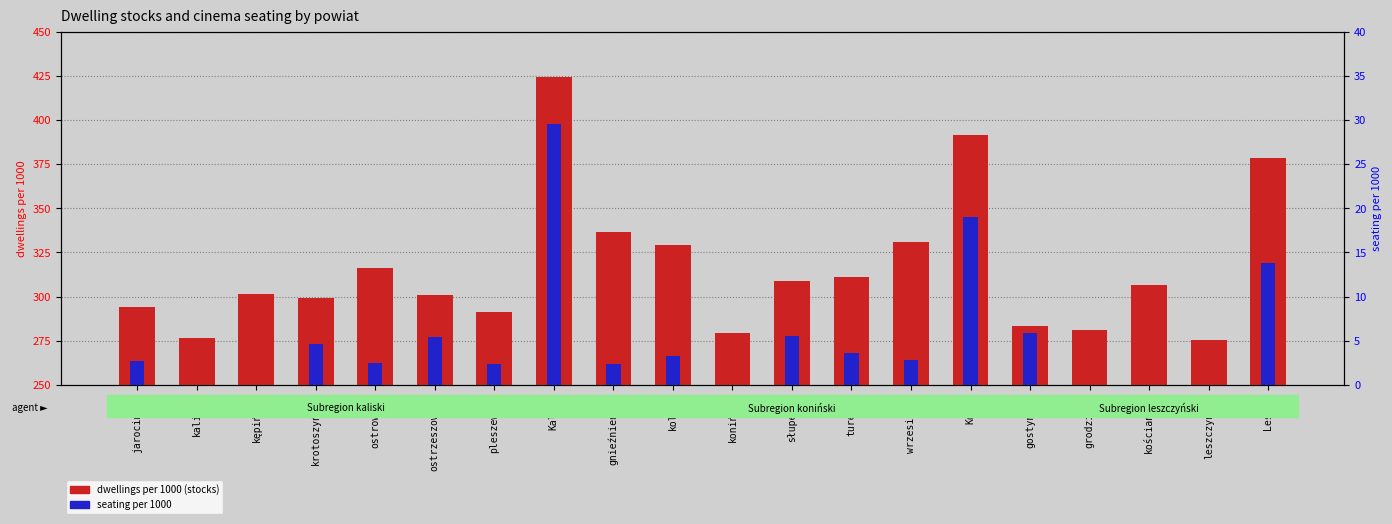

What is the greatest value displayed?

424.2